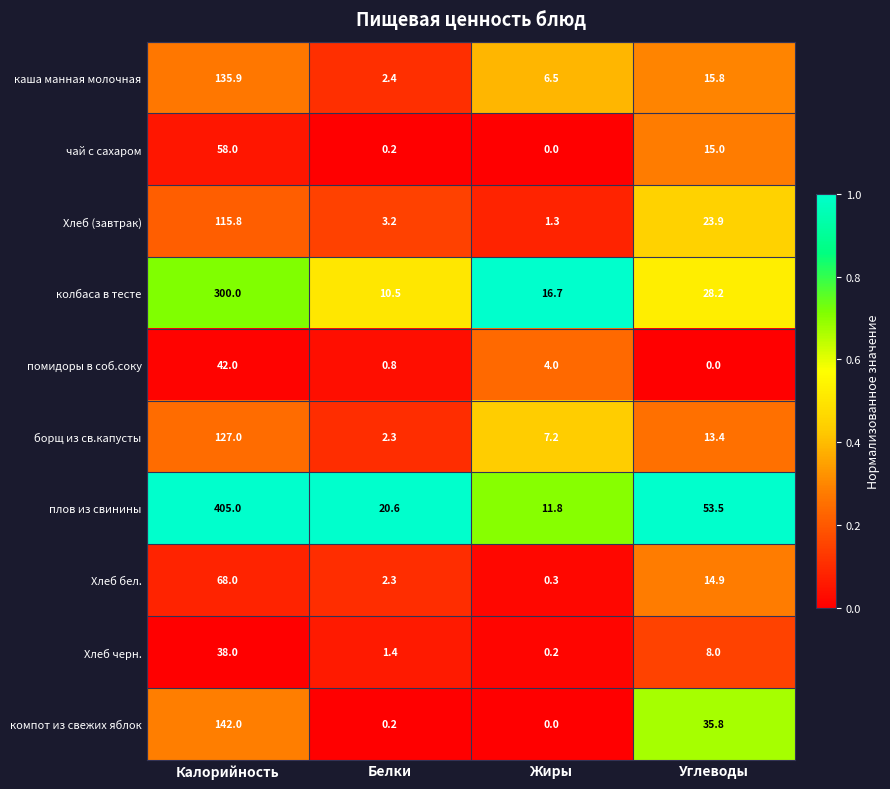

Which category has the highest value across all series?

Калорийность